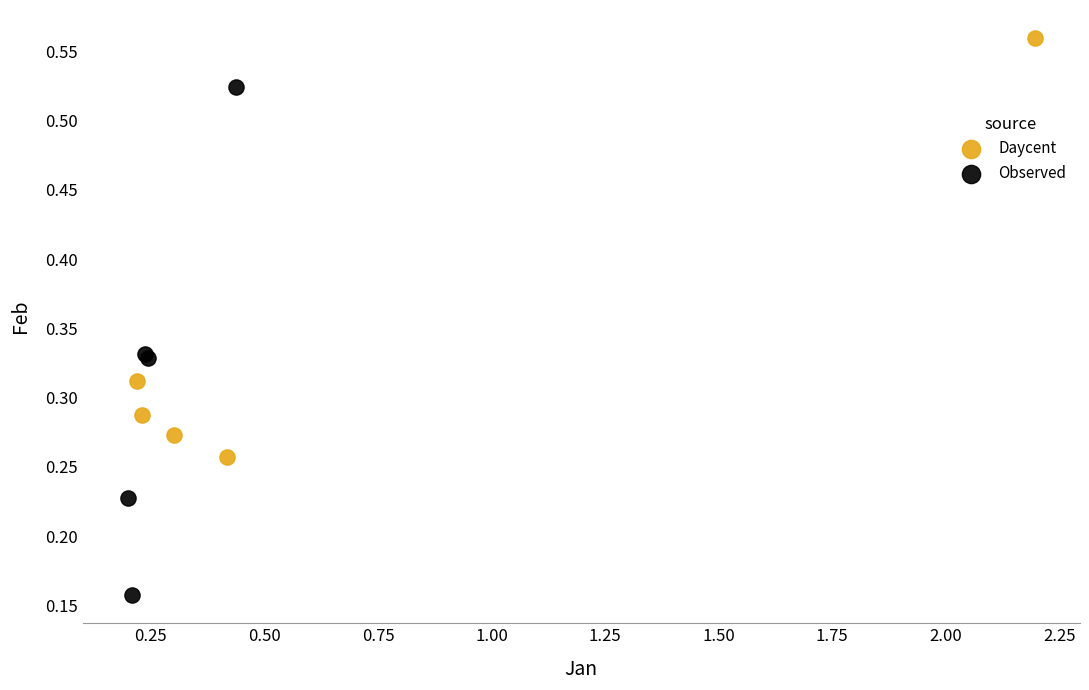

Which series has the widest spread of Y values?

Observed